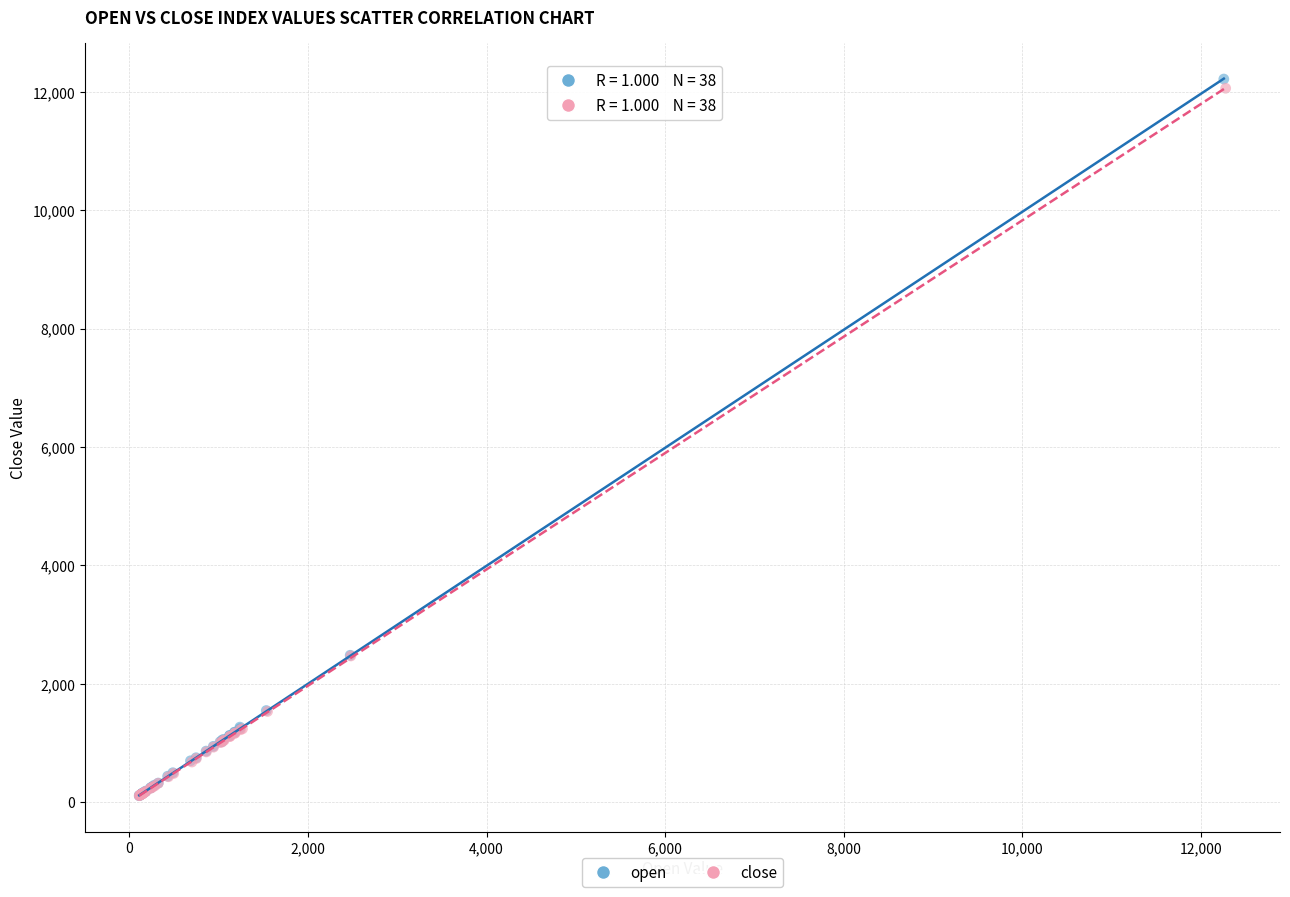

Which series contains the highest Y value?

open